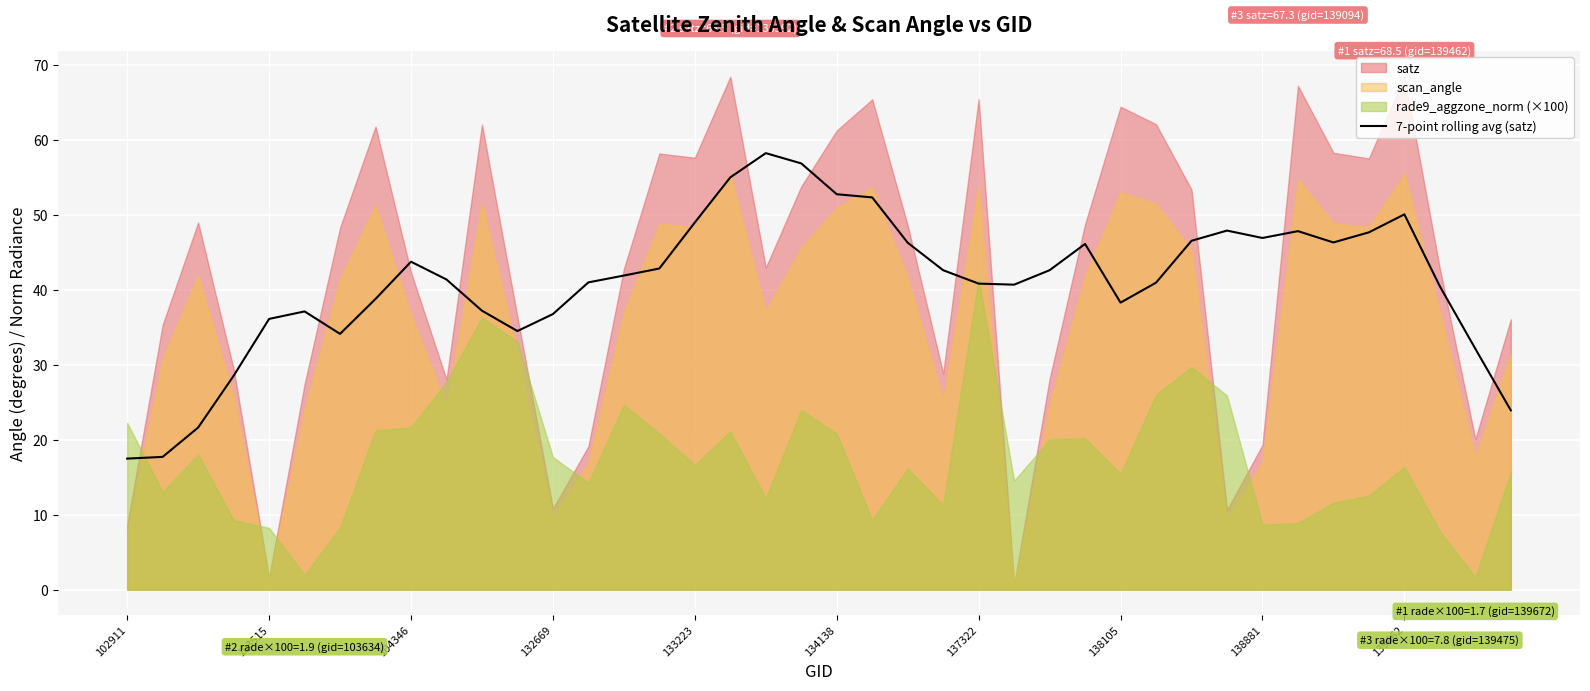

What position from the right is 26?

14